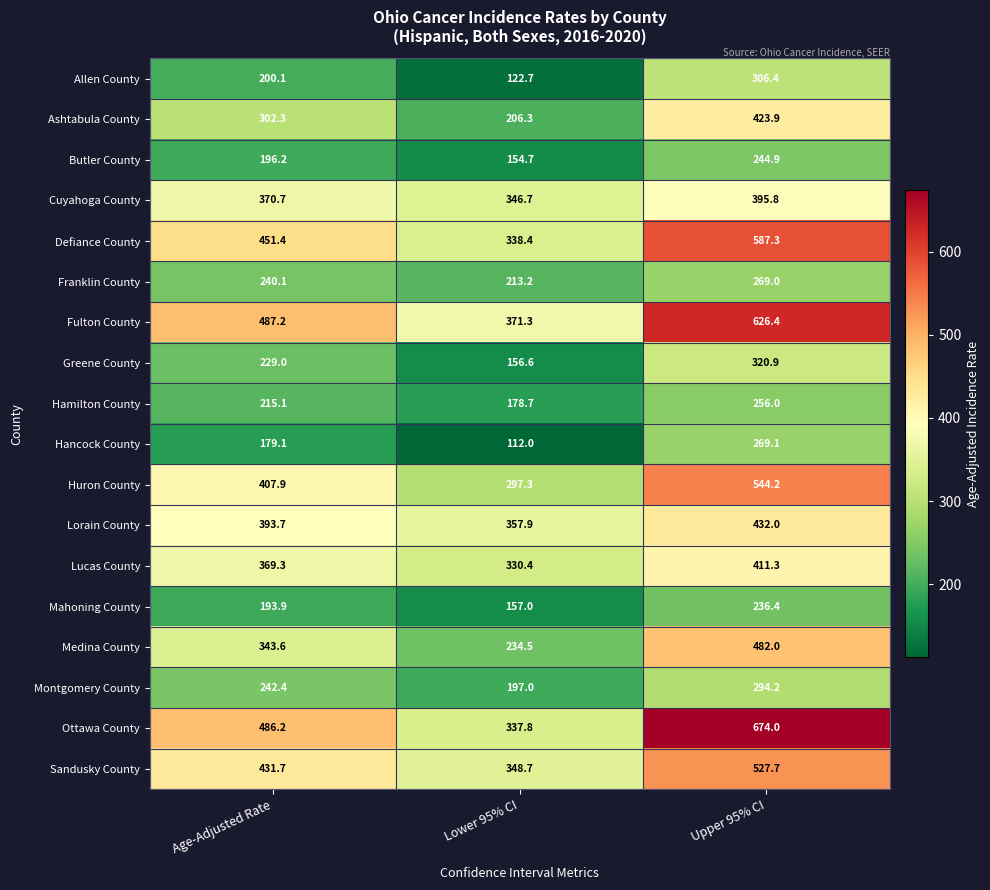

What value does the Butler County series have at Lower 95% CI?

154.7